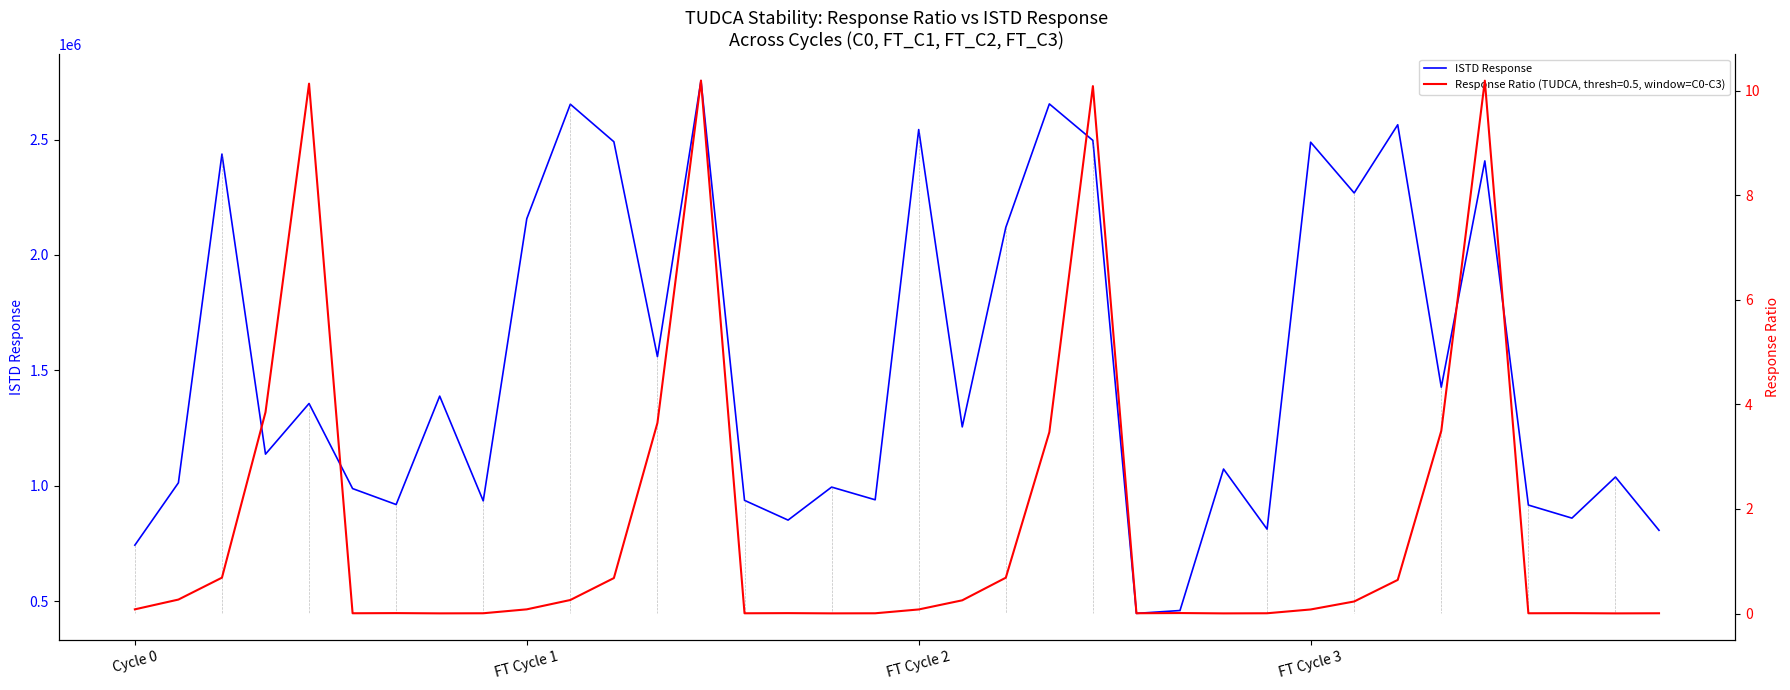

Which category has the lowest value across all series?

23